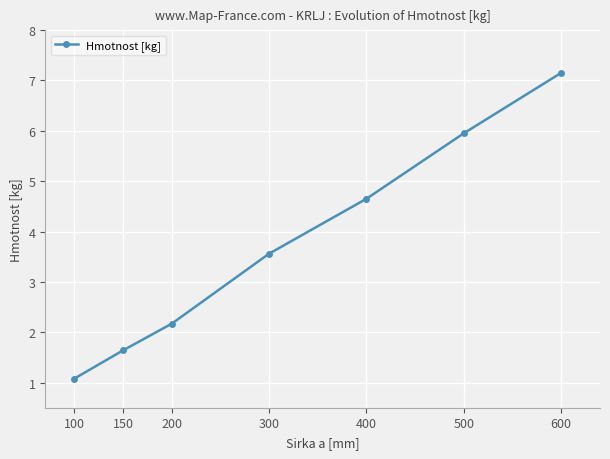

What is the value of the 4th point from the left?

3.6